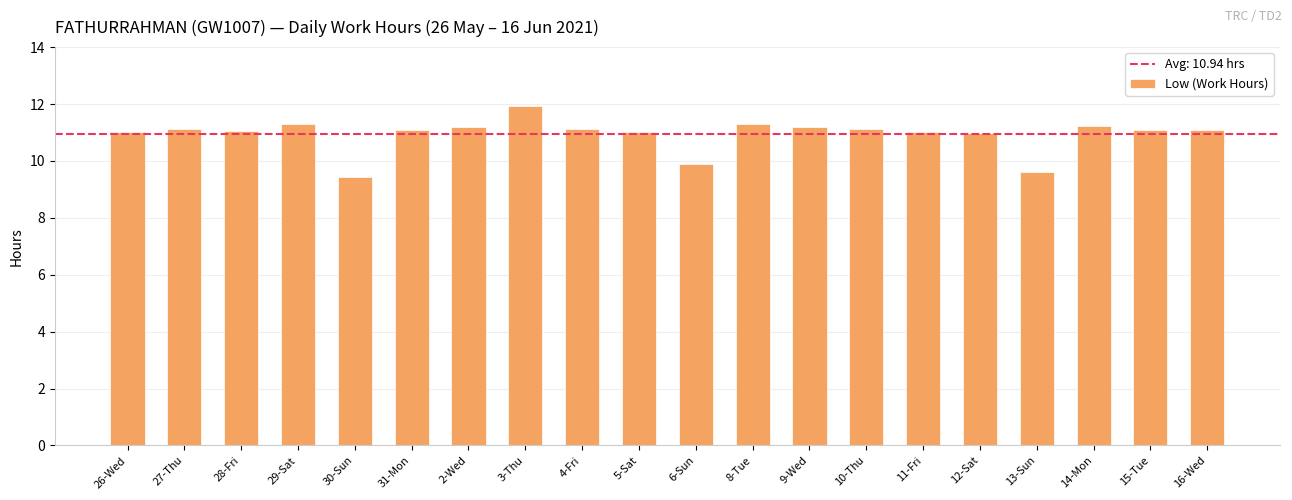

What is the label of the 7th bar from the right?

10-Thu